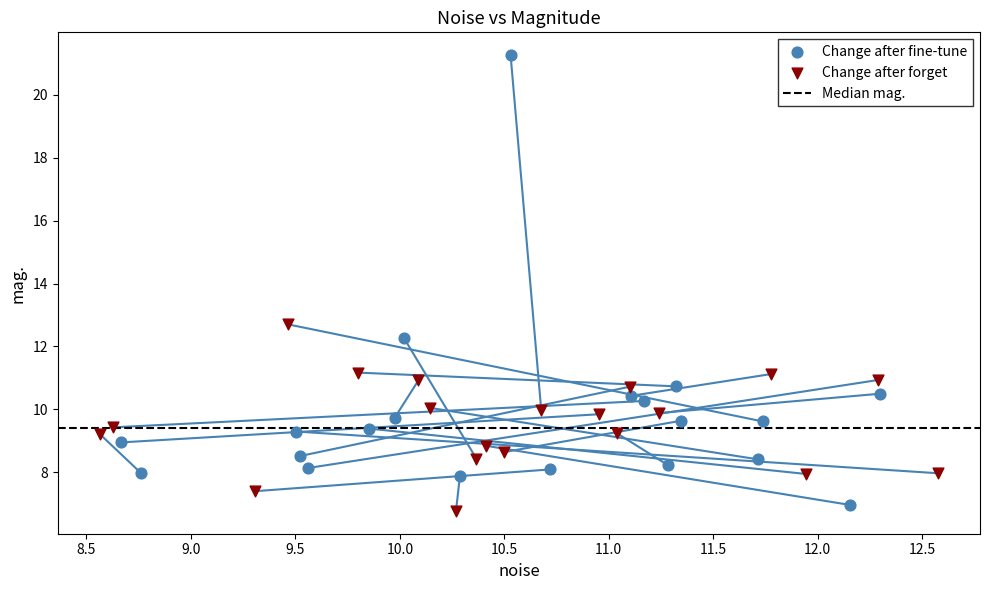

Which series has the largest Y range (max minus min)?

Change after fine-tune